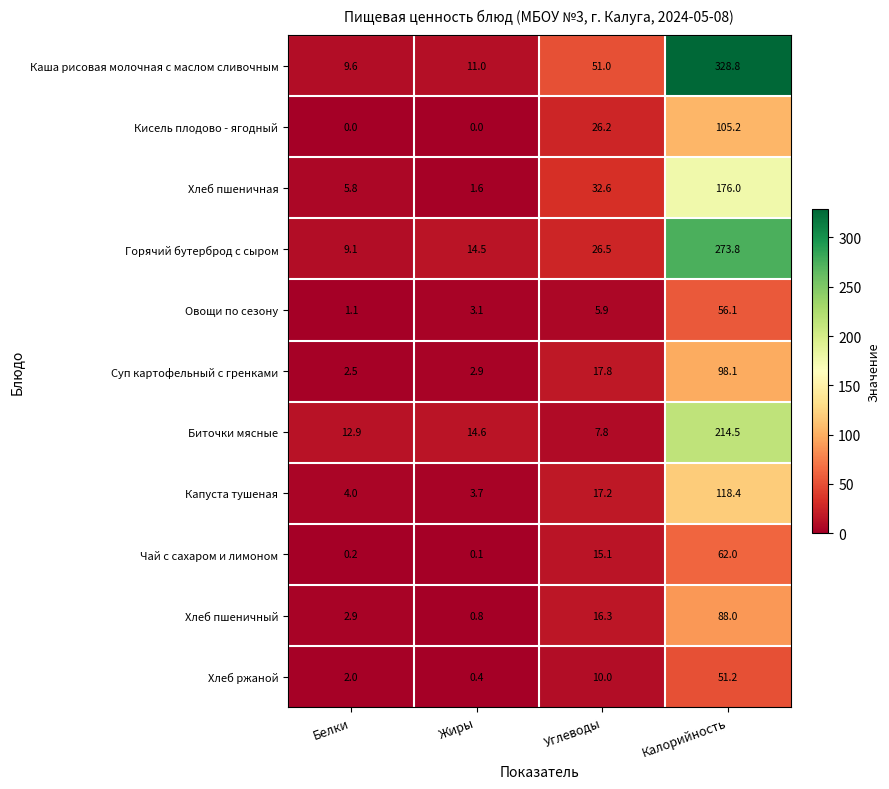

What is the sum of all Каша рисовая молочная с маслом сливочным values?

400.4